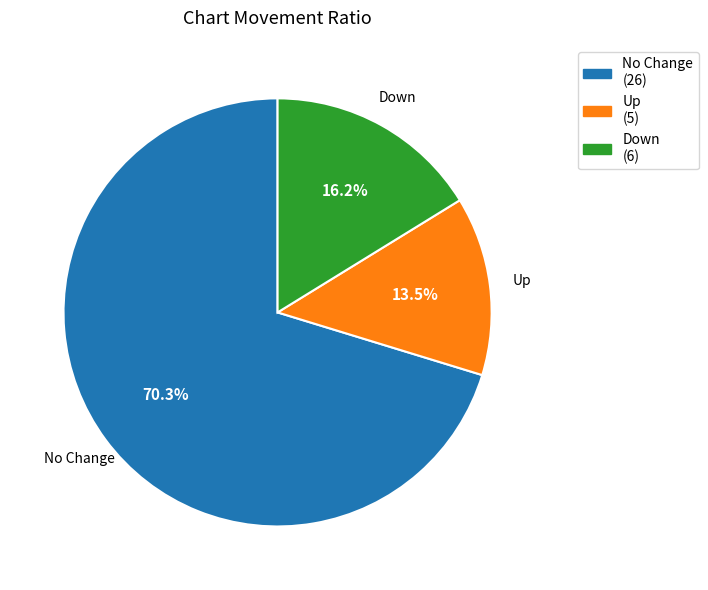

Between Down and No Change, which is larger?

No Change